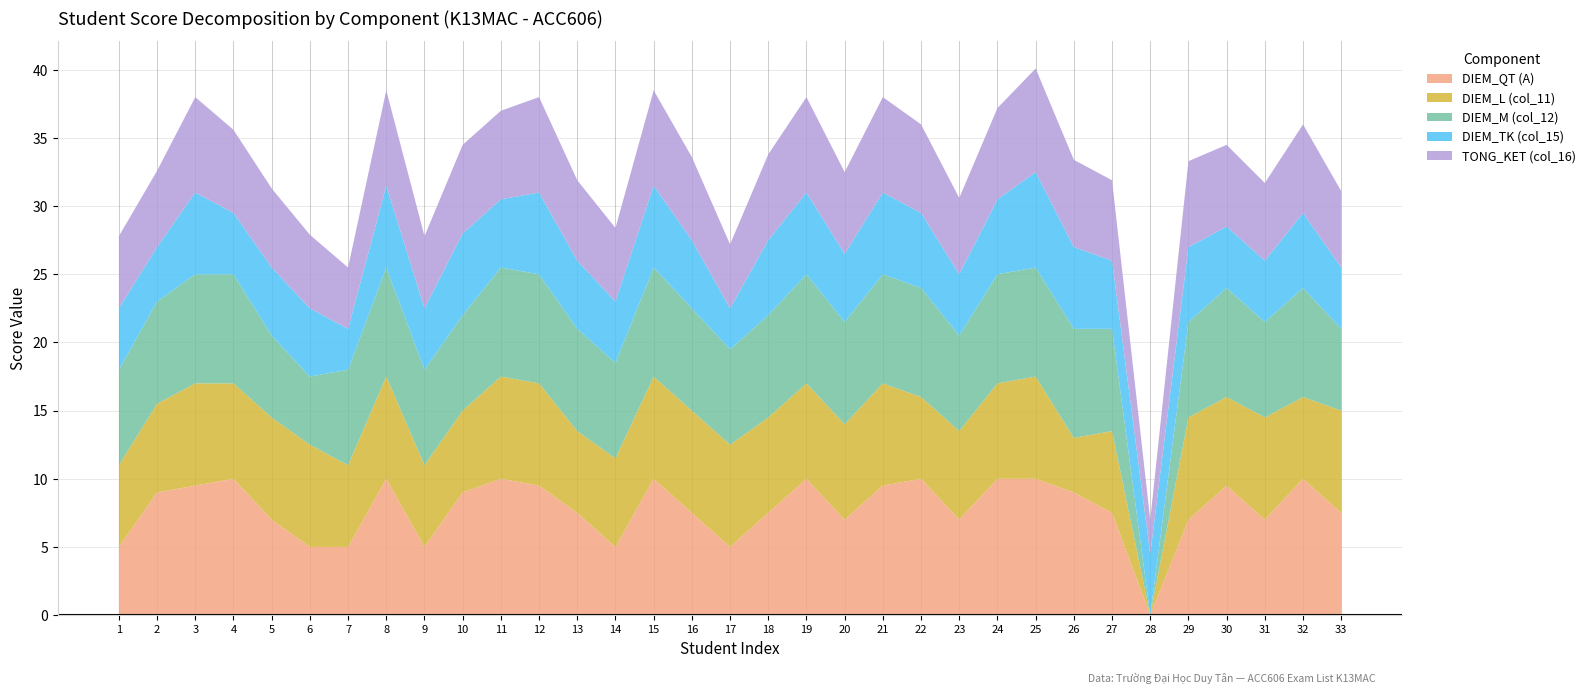

Reading left to right, transcribe all the data shown in this chart.

DIEM_QT (A): 1=5.0	2=9.0	3=9.5	4=10.0	5=7.0	6=5.0	7=5.0	8=10.0	9=5.0	10=9.0	11=10.0	12=9.5	13=7.5	14=5.0	15=10.0	16=7.5	17=5.0	18=7.5	19=10.0	20=7.0	21=9.5	22=10.0	23=7.0	24=10.0	25=10.0	26=9.0	27=7.5	28=0.0	29=7.0	30=9.5	31=7.0	32=10.0	33=7.5
DIEM_L (col_11): 1=6.0	2=6.5	3=7.5	4=7.0	5=7.5	6=7.5	7=6.0	8=7.5	9=6.0	10=6.0	11=7.5	12=7.5	13=6.0	14=6.5	15=7.5	16=7.5	17=7.5	18=7.0	19=7.0	20=7.0	21=7.5	22=6.0	23=6.5	24=7.0	25=7.5	26=4.0	27=6.0	28=0.0	29=7.5	30=6.5	31=7.5	32=6.0	33=7.5
DIEM_M (col_12): 1=7.0	2=7.5	3=8.0	4=8.0	5=6.0	6=5.0	7=7.0	8=8.0	9=7.0	10=7.0	11=8.0	12=8.0	13=7.5	14=7.0	15=8.0	16=7.5	17=7.0	18=7.5	19=8.0	20=7.5	21=8.0	22=8.0	23=7.0	24=8.0	25=8.0	26=8.0	27=7.5	28=0.0	29=7.0	30=8.0	31=7.0	32=8.0	33=6.0
DIEM_TK (col_15): 1=4.5	2=4.0	3=6.0	4=4.5	5=5.0	6=5.0	7=3.0	8=6.0	9=4.5	10=6.0	11=5.0	12=6.0	13=5.0	14=4.5	15=6.0	16=5.0	17=3.0	18=5.5	19=6.0	20=5.0	21=6.0	22=5.5	23=4.5	24=5.5	25=7.0	26=6.0	27=5.0	28=4.5	29=5.5	30=4.5	31=4.5	32=5.5	33=4.5
TONG_KET (col_16): 1=5.3	2=5.6	3=7.0	4=6.1	5=5.8	6=5.4	7=4.5	8=7.0	9=5.3	10=6.5	11=6.5	12=7.0	13=5.9	14=5.4	15=7.0	16=6.1	17=4.7	18=6.3	19=7.0	20=6.0	21=7.0	22=6.5	23=5.6	24=6.7	25=7.6	26=6.4	27=5.9	28=2.5	29=6.3	30=6.0	31=5.7	32=6.5	33=5.6